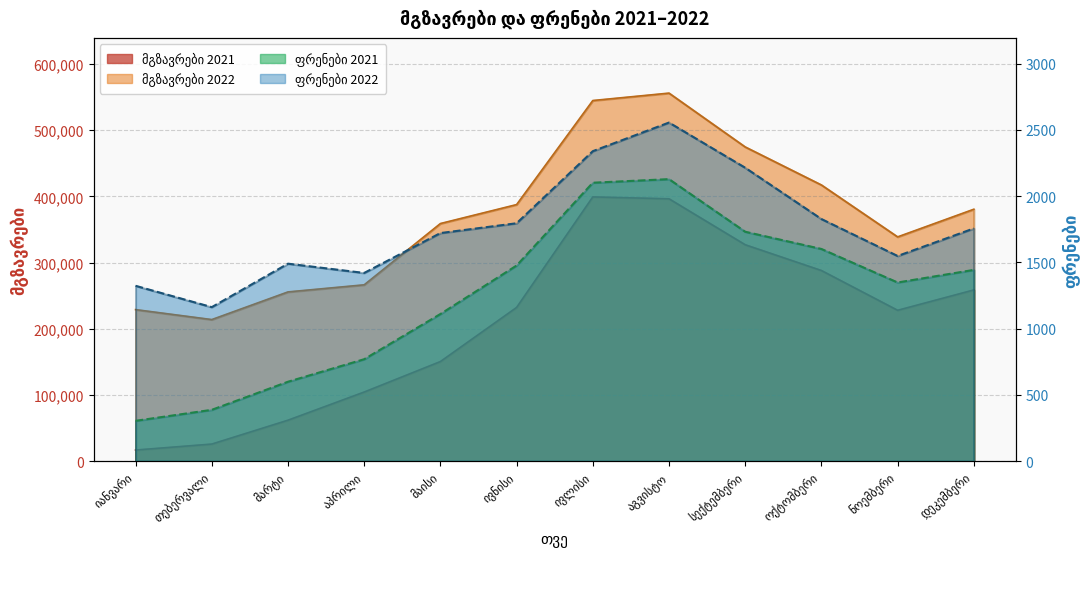

What is the lowest value of the მგზავრები 2022 series?

213950